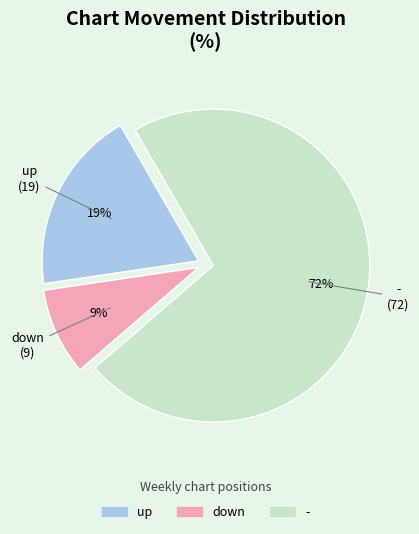

Which category has the smallest portion of the pie?

down